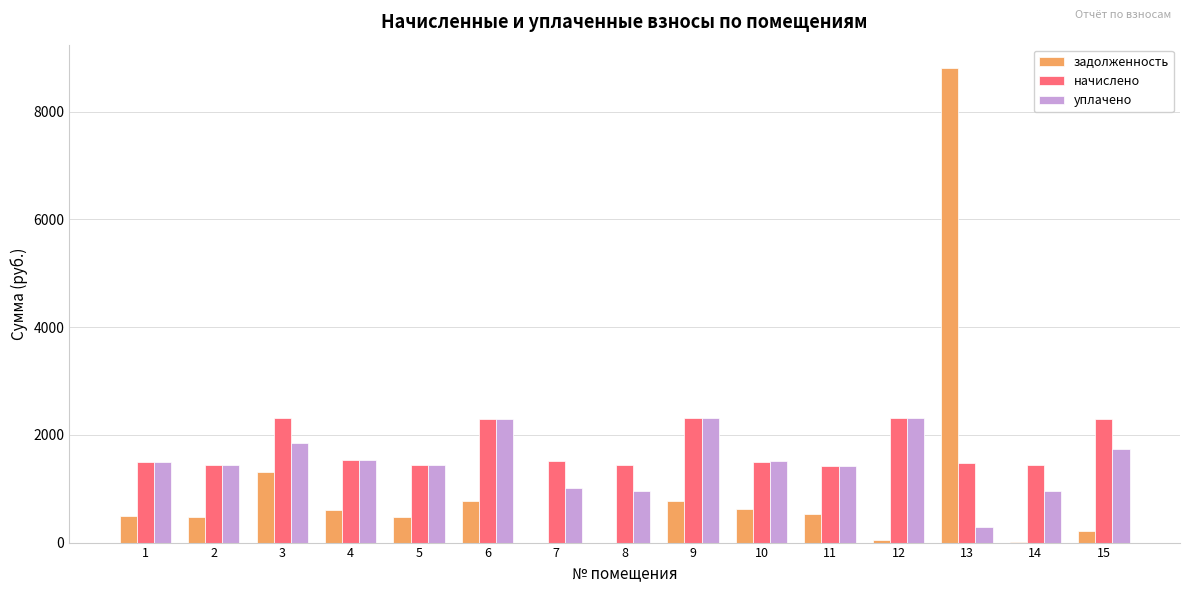

At which category is the sum across all series the highest?

13